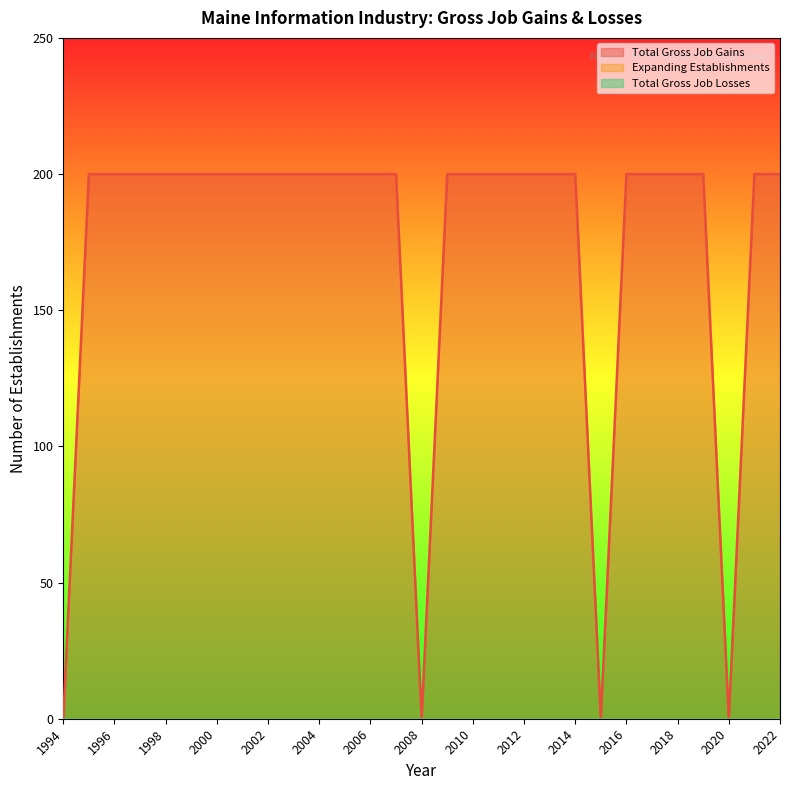

List the series in order of their peak value, highest first.

Total Gross Job Gains, Expanding Establishments, Total Gross Job Losses